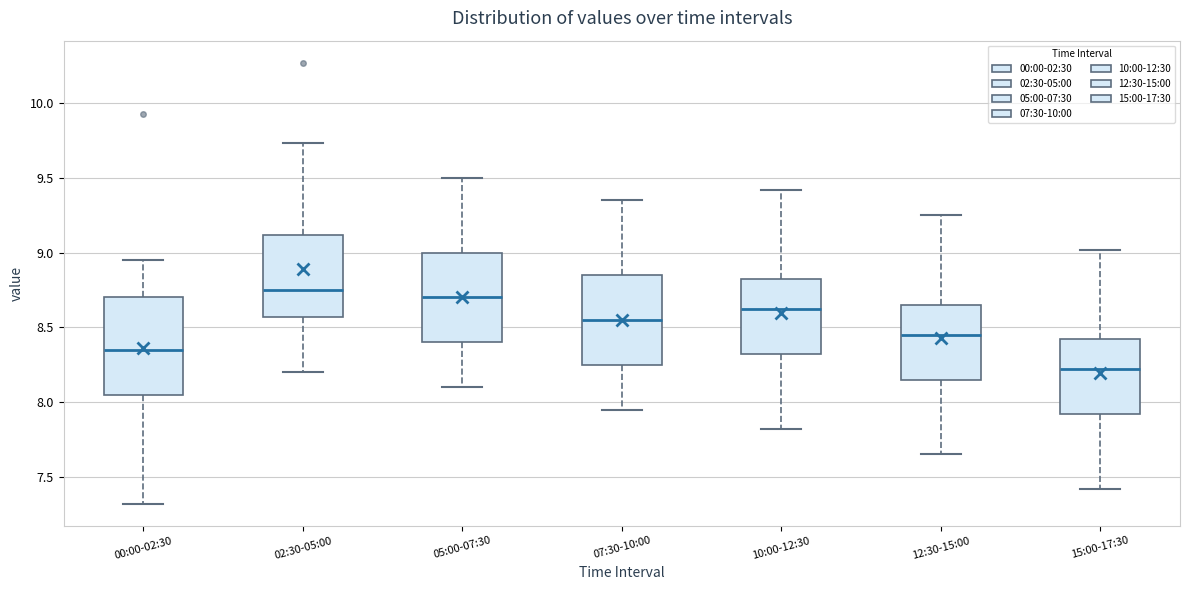

Where is the upper edge of the box for 10:00-12:30 on the y-axis? The values are not printed on the chart, so give them approximately, as read against the axis.

8.80